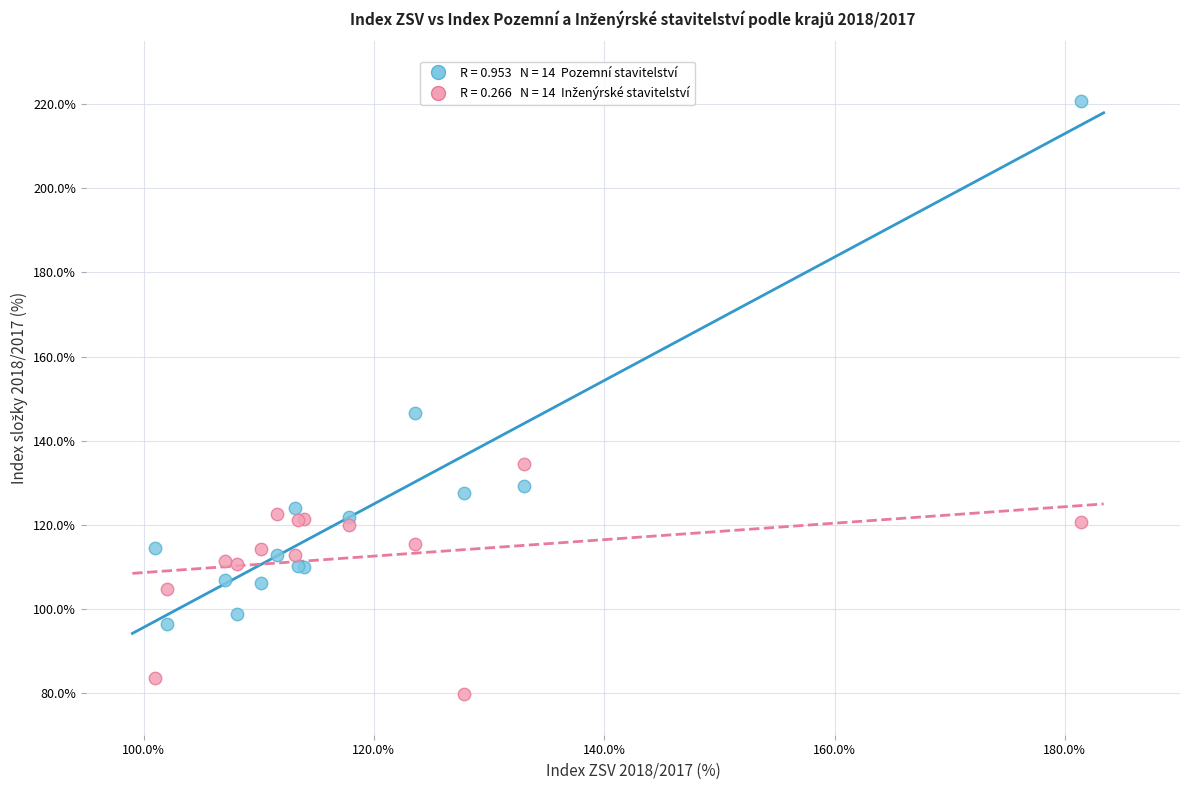

Across all series, what Y value is closest to 150?

146.7